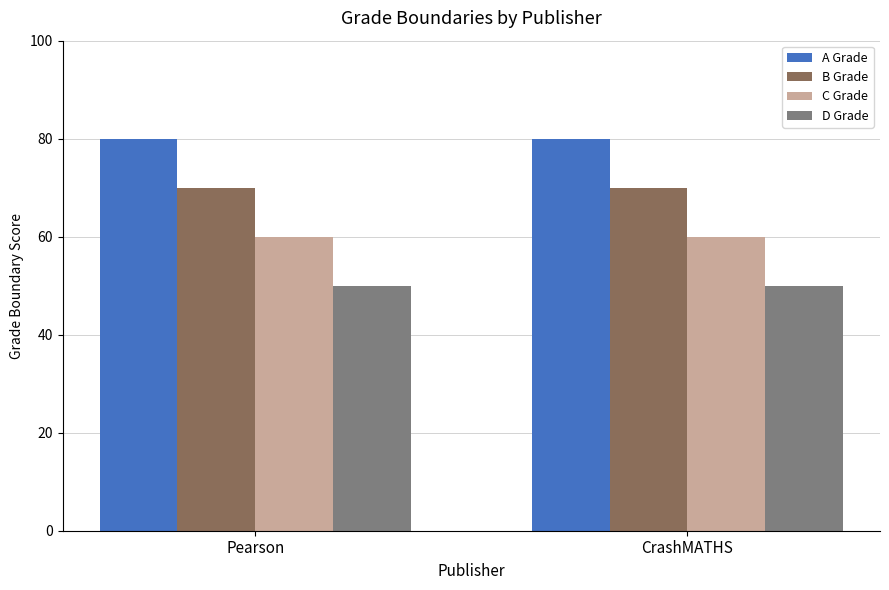

What is the label of the 1st bar from the left?

Pearson